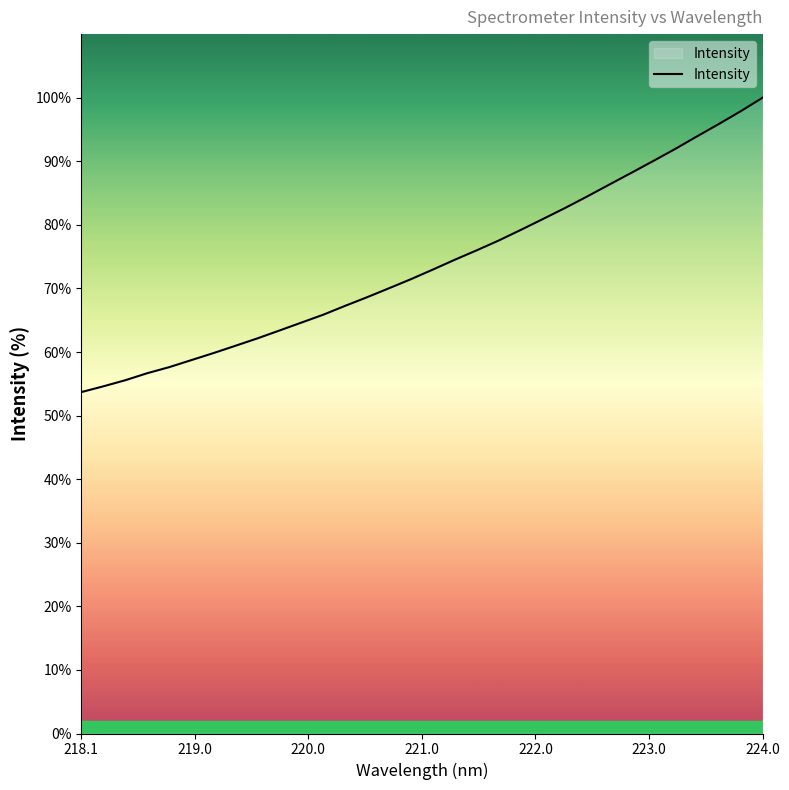

What is the maximum value shown in the chart?

100.0